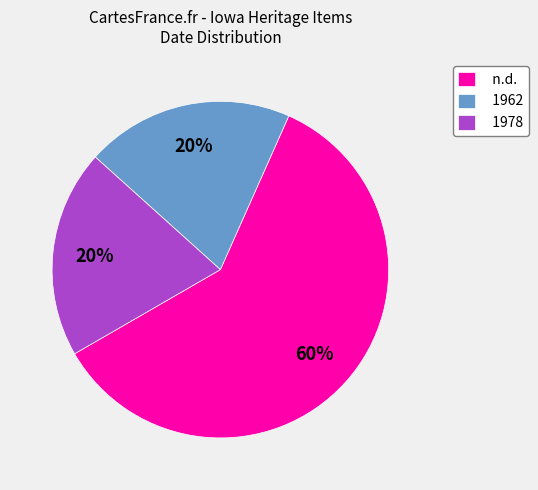

Which slice is the largest?

n.d.